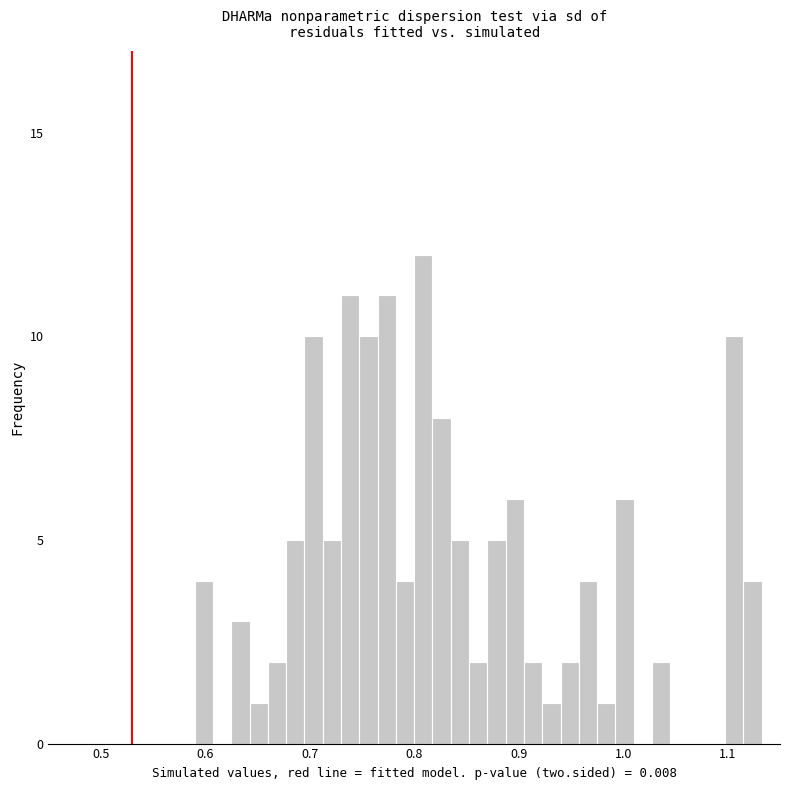

Around what value on the x-axis is the tallest bar? Give the approximate position of its centre, as read against the axis.

0.81